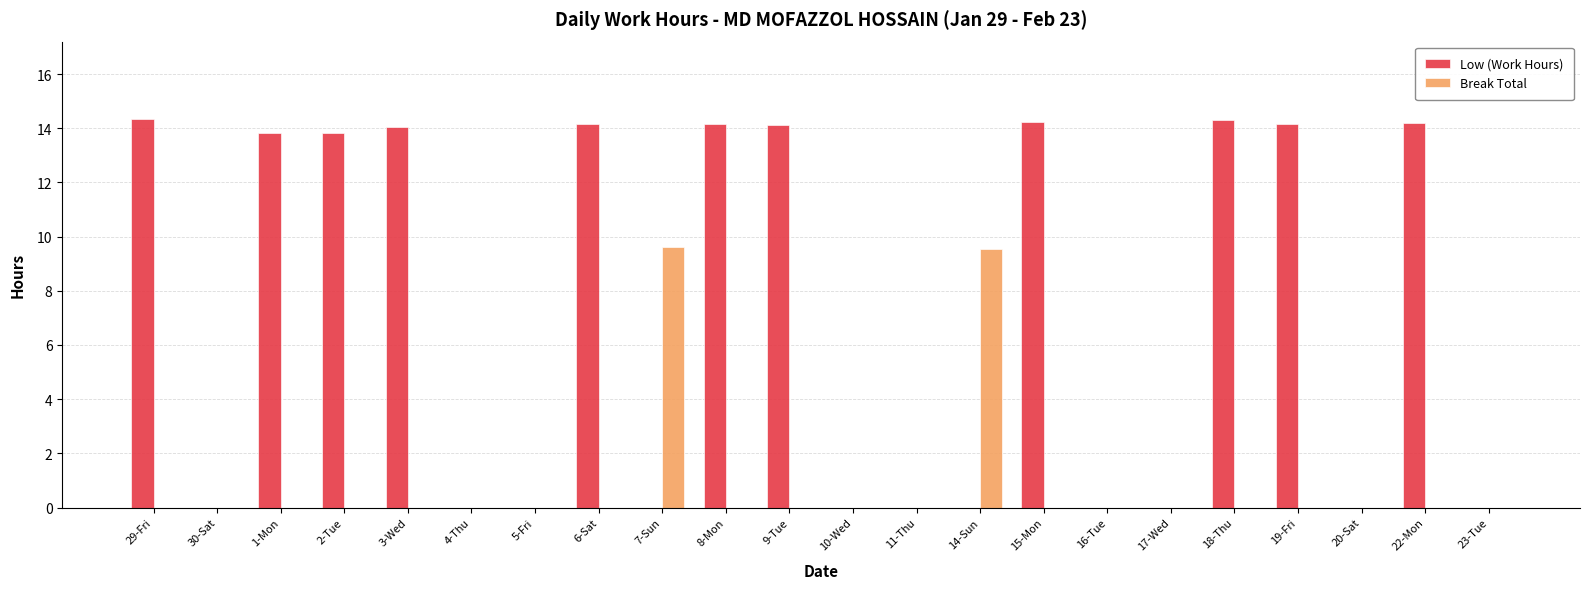

Which series has the largest total across all categories?

Low (Work Hours)